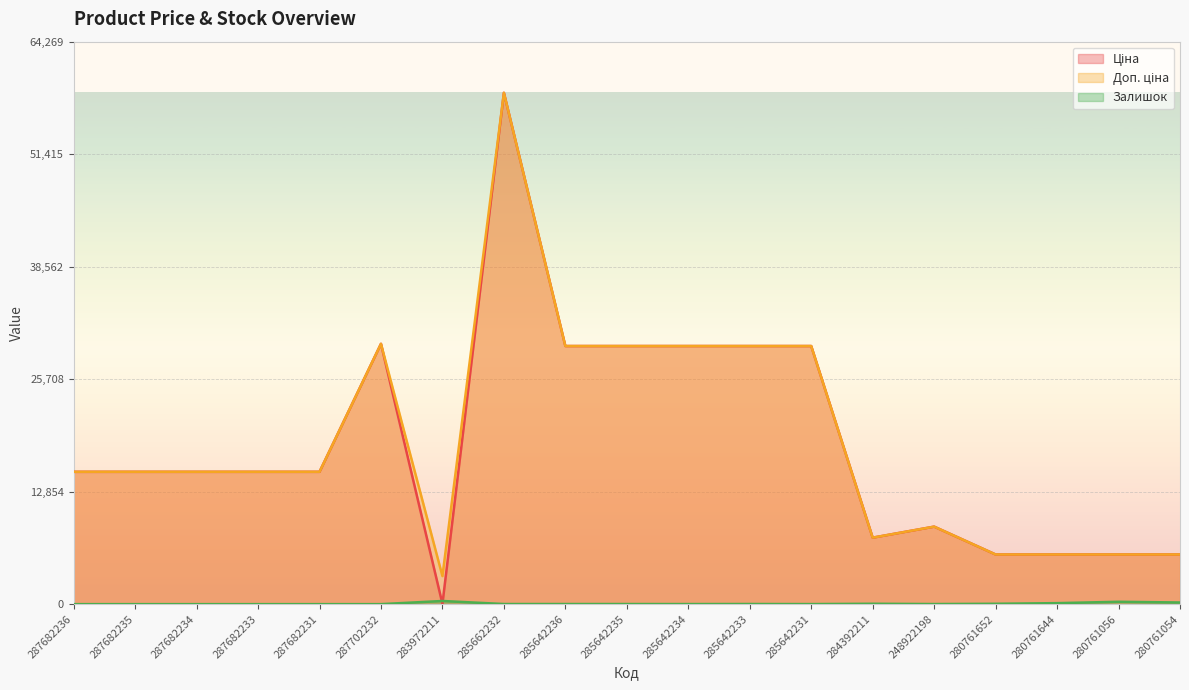

At which category is the sum across all series the highest?

285662232